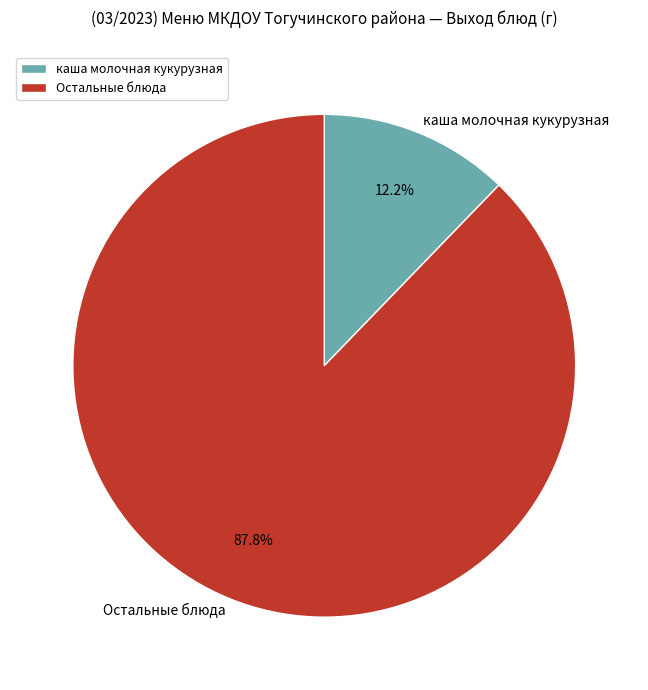

Is the sum of Остальные блюда and каша молочная кукурузная greater than half?

Yes